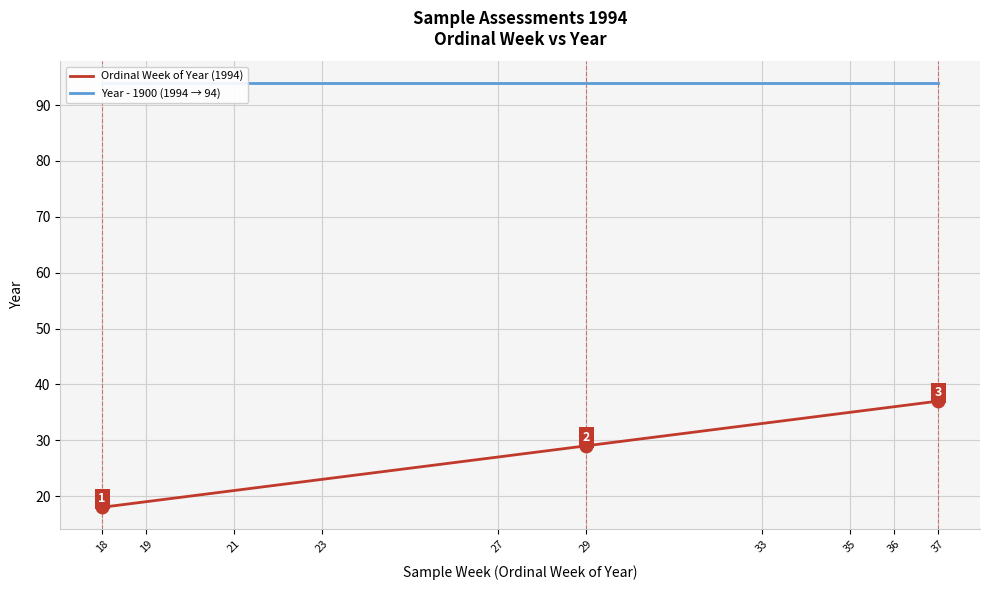

What are all the series names shown in the legend?

Ordinal Week of Year (1994), Year - 1900 (1994 → 94)